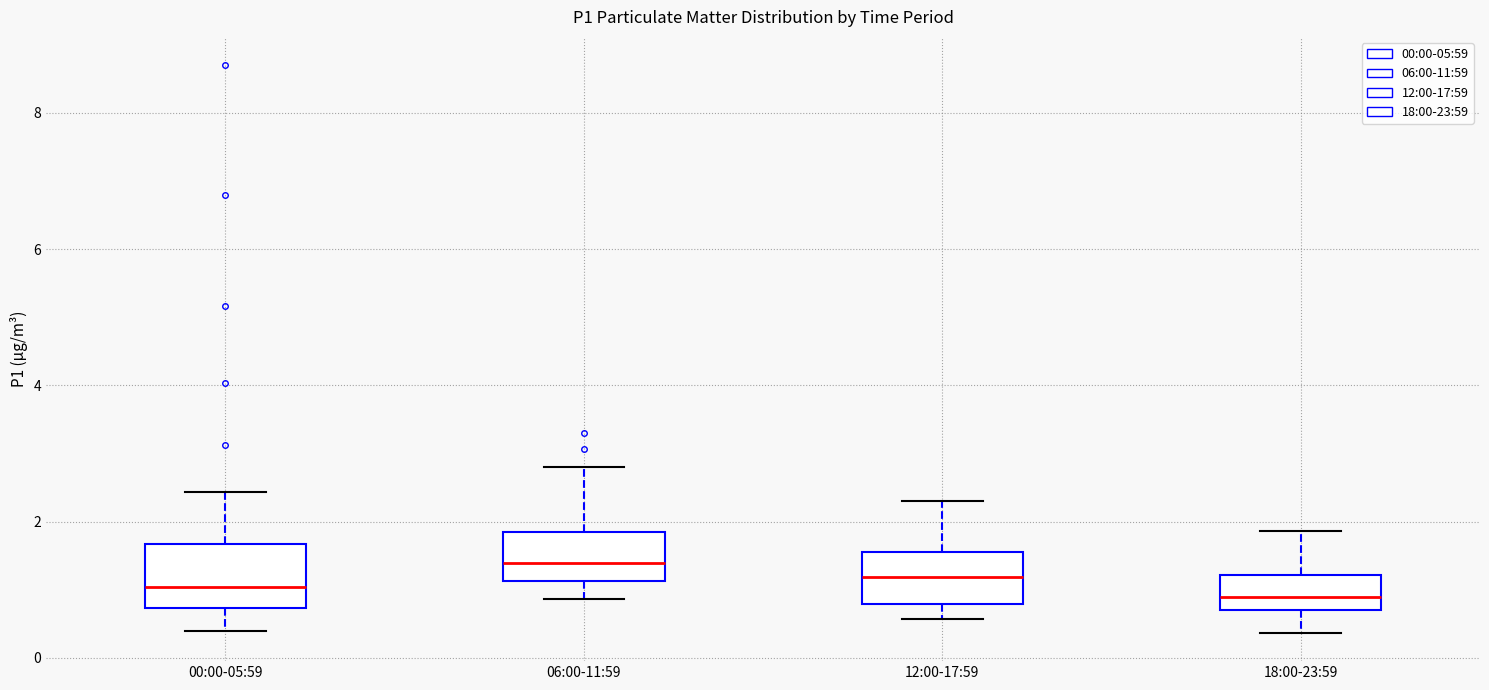

Reading left to right, transcribe this box plot: for each box, give where its median line is, the range the box spans, and where its two whiskers end, as read against the y-axis. The values are not printed on the chart, so give them approximately, as read against the axis.

00:00-05:59: median 1.0, box 0.8 to 1.6, whiskers 0.4 to 2.4
06:00-11:59: median 1.4, box 1.2 to 1.8, whiskers 0.8 to 2.8
12:00-17:59: median 1.2, box 0.8 to 1.6, whiskers 0.6 to 2.4
18:00-23:59: median 1.0, box 0.8 to 1.2, whiskers 0.4 to 1.8